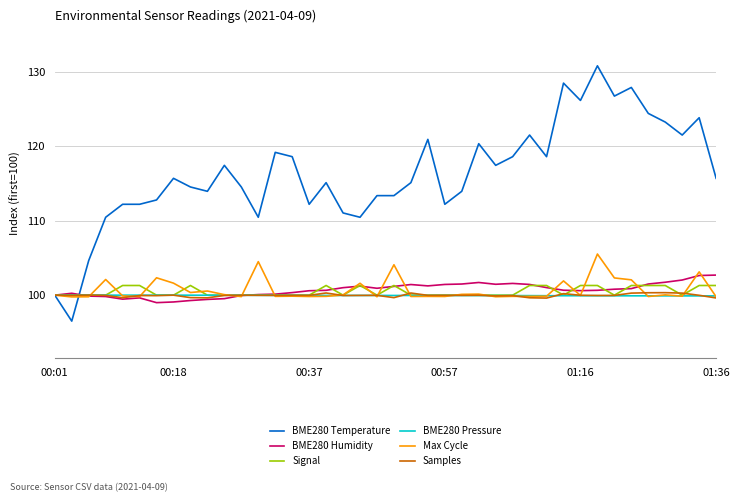

Which series has the largest total across all categories?

BME280 Temperature